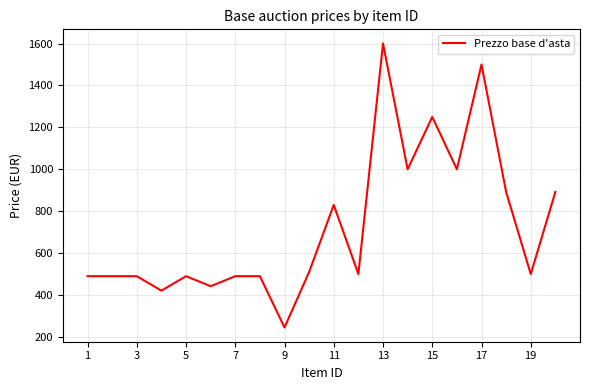

What is the greatest value displayed?

1600